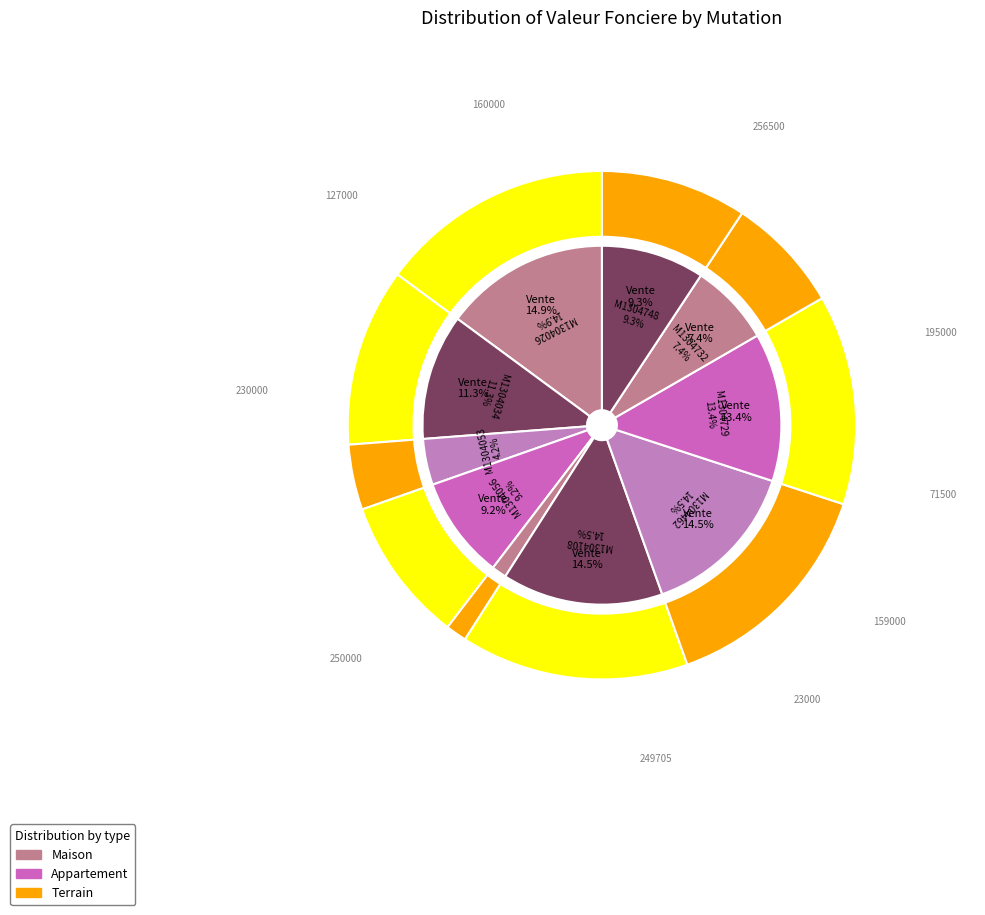

What percentage is NOT represented by Vente-1304026?

85.1%